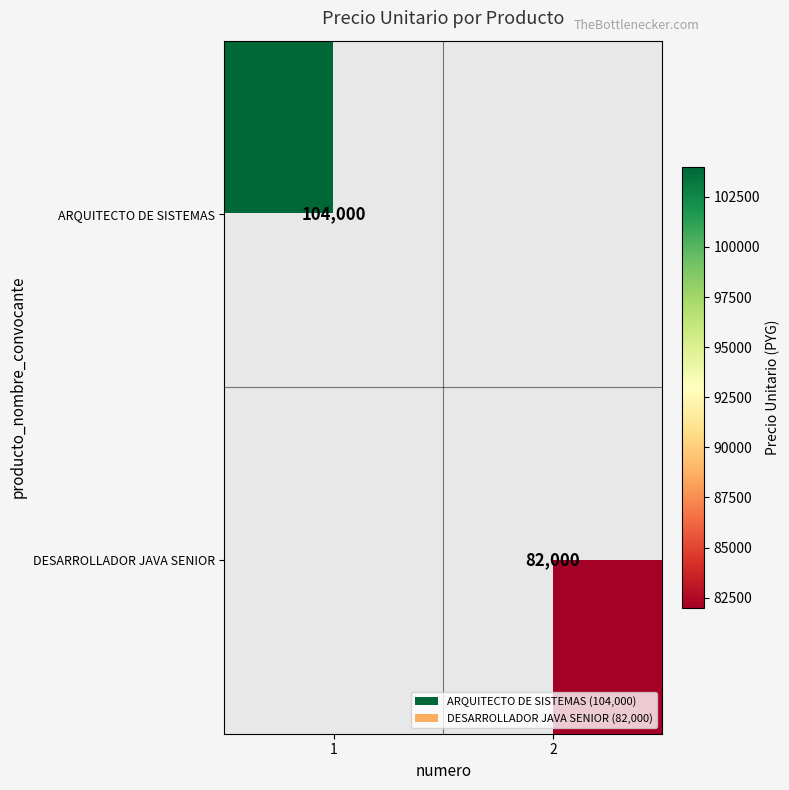

True or false: DESARROLLADOR JAVA SENIOR has a value of 37239.4 at 2.

False